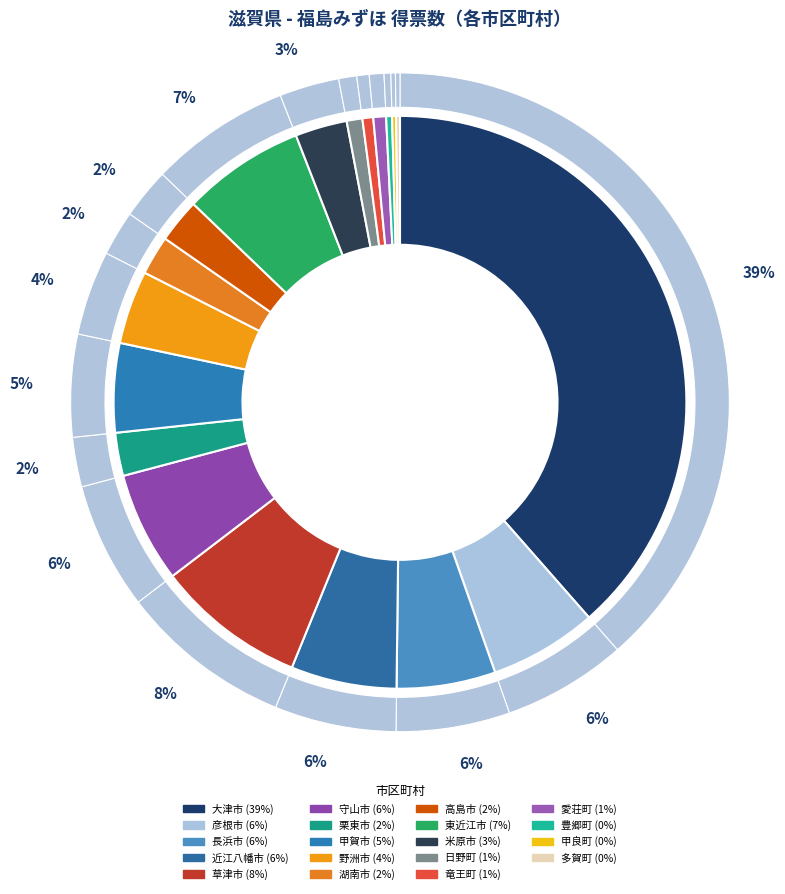

What portion of the pie excludes 湖南市?

97.8%